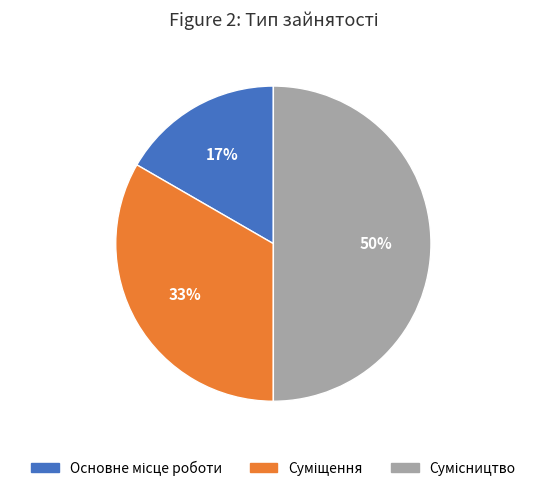

How many slices are in this pie chart?

3